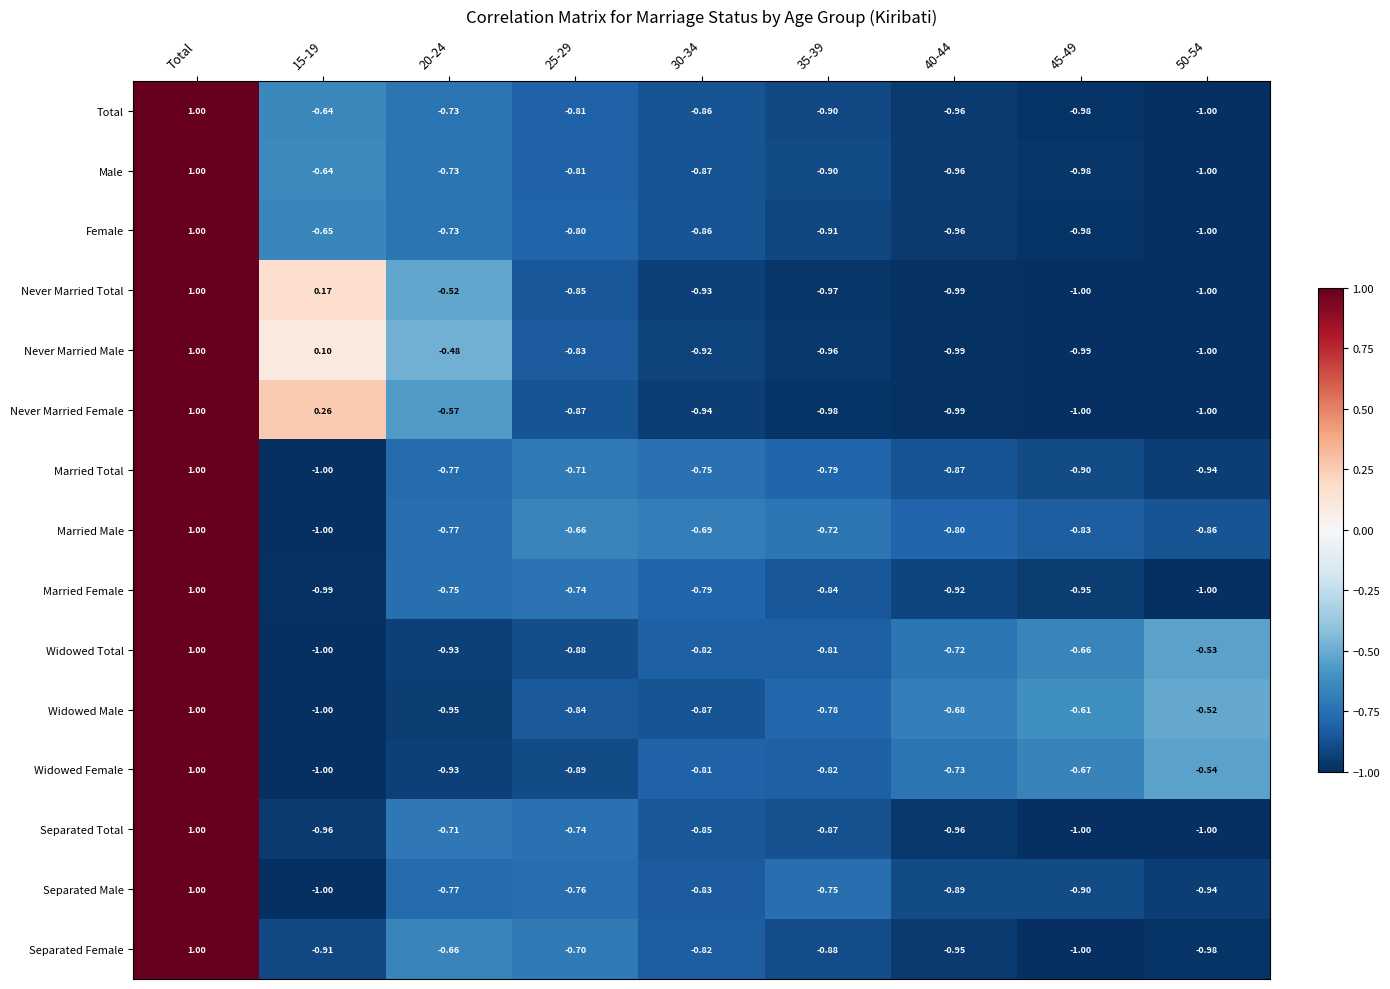

Where does the Separated Male series first go above 0?

Total